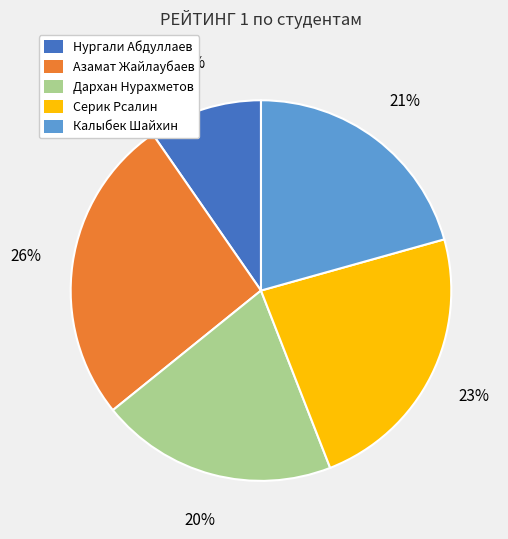

Combined, do Дархан Нурахметов and Серик Рсалин account for over 50%?

No